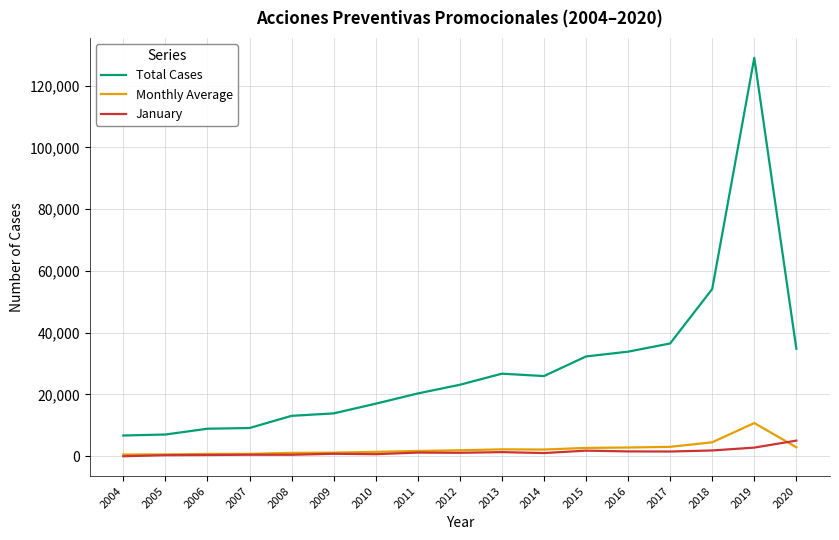

True or false: Total Cases and Monthly Average intersect in this chart.

False